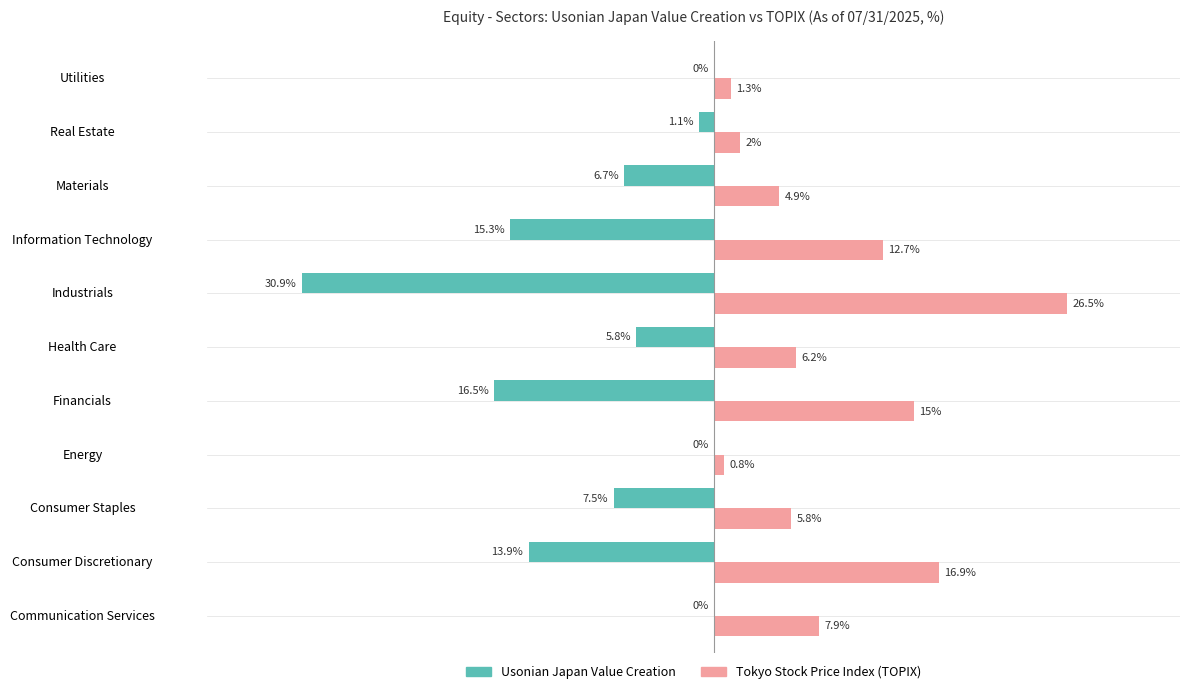

Which label corresponds to the largest value in the chart?

Industrials